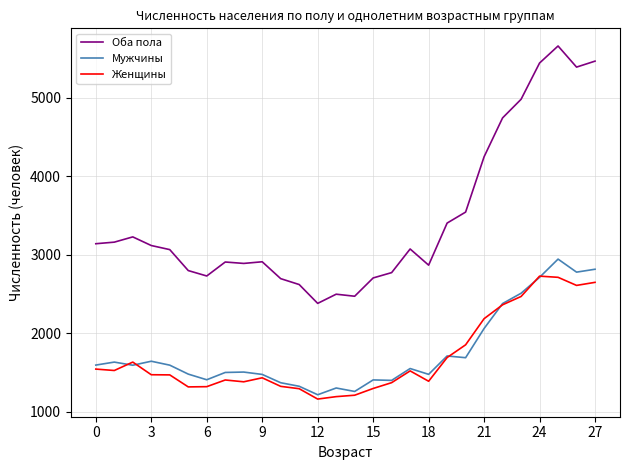

Which series has the largest total across all categories?

Оба пола